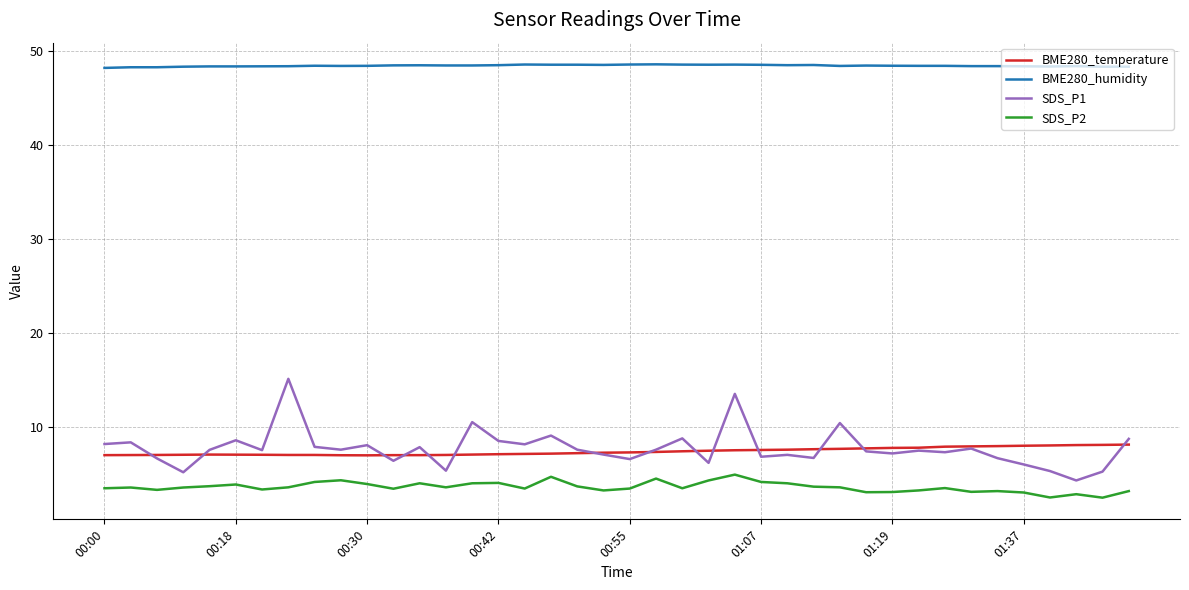

True or false: BME280_humidity and SDS_P1 intersect in this chart.

False